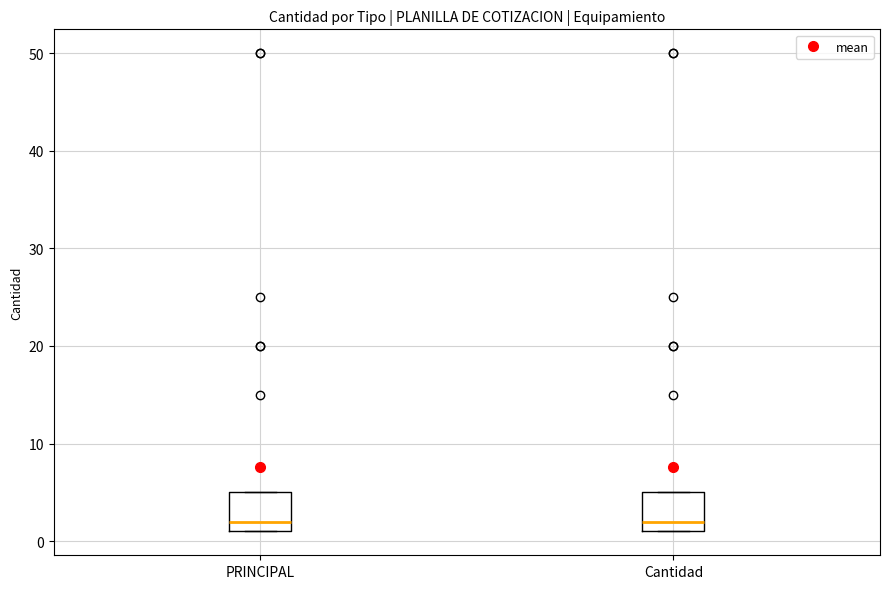

Reading left to right, transcribe this box plot: for each box, give where its median line is, the range the box spans, and where its two whiskers end, as read against the y-axis. The values are not printed on the chart, so give them approximately, as read against the axis.

PRINCIPAL: median 2, box 1 to 5, whiskers 1 to 5
Cantidad: median 2, box 1 to 5, whiskers 1 to 5